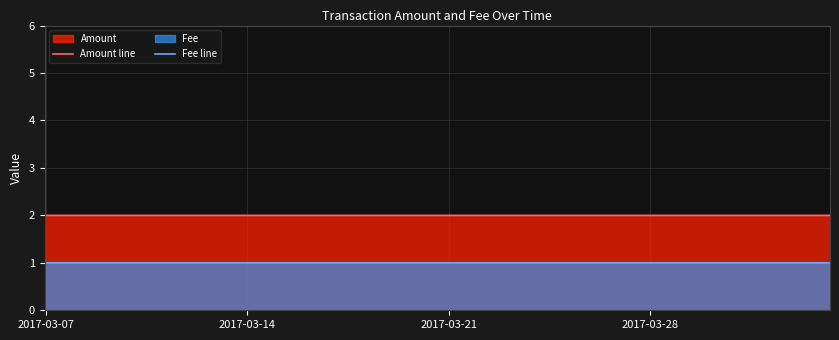

Reading left to right, extract all data points from this chart.

Amount line: 3.0	2.0	2.0
Fee line: 1.0	1.0	1.0